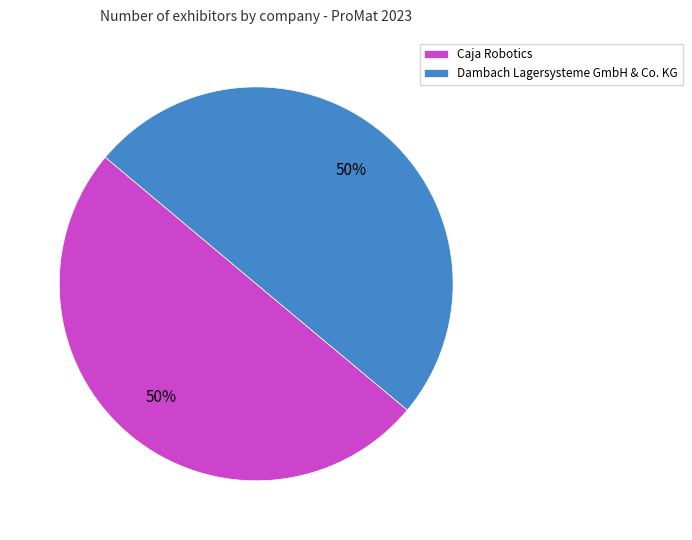

Is the sum of Dambach Lagersysteme GmbH & Co. KG and Caja Robotics greater than half?

Yes